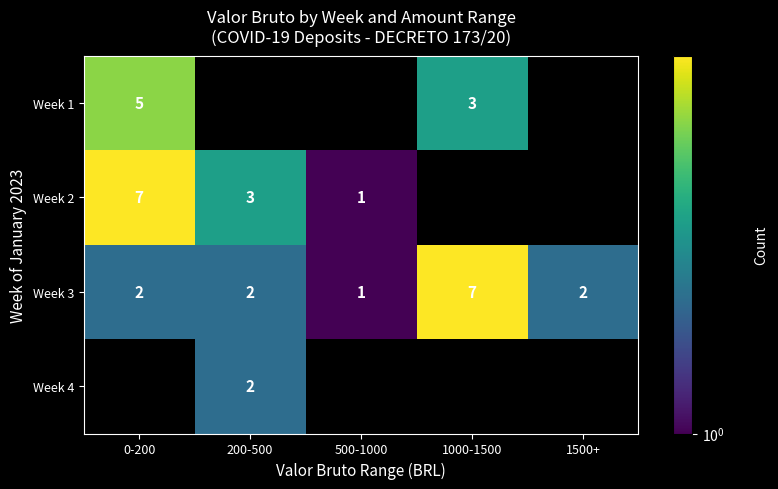

Count the number of categories in the chart.

5